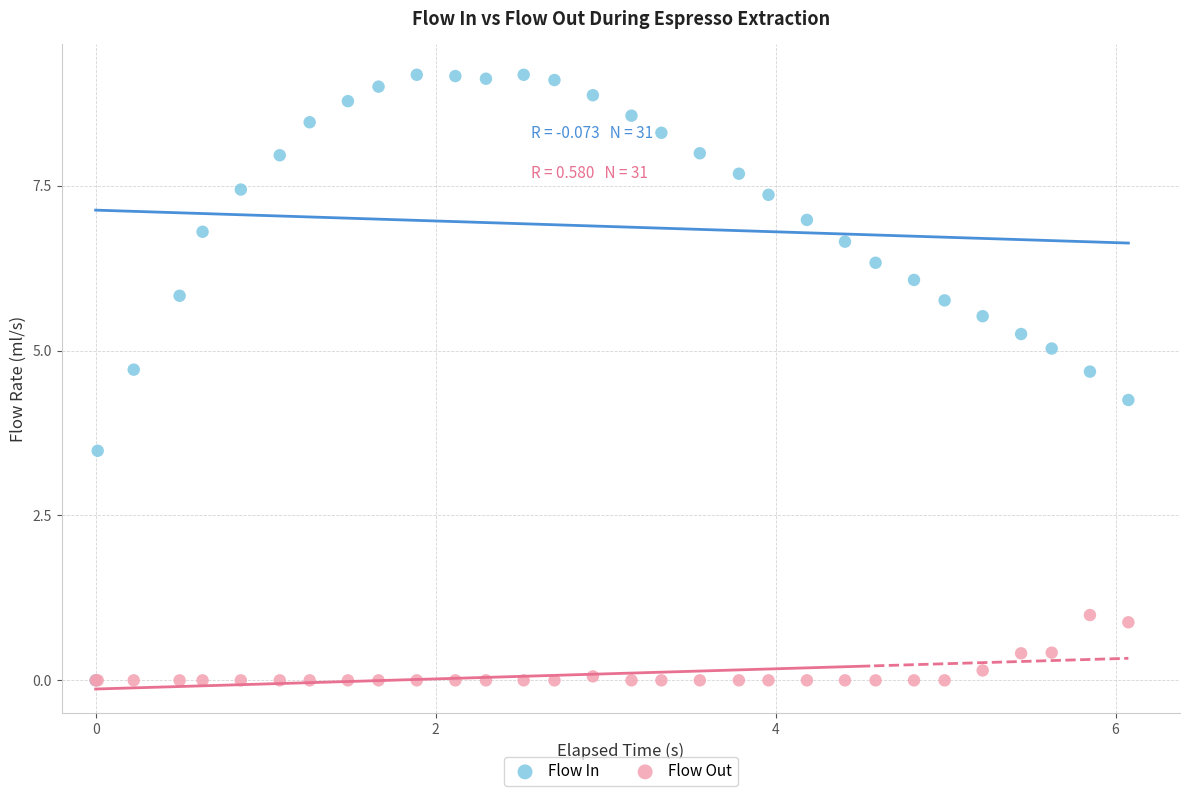

What are all the series names shown in the legend?

Flow In, Flow Out